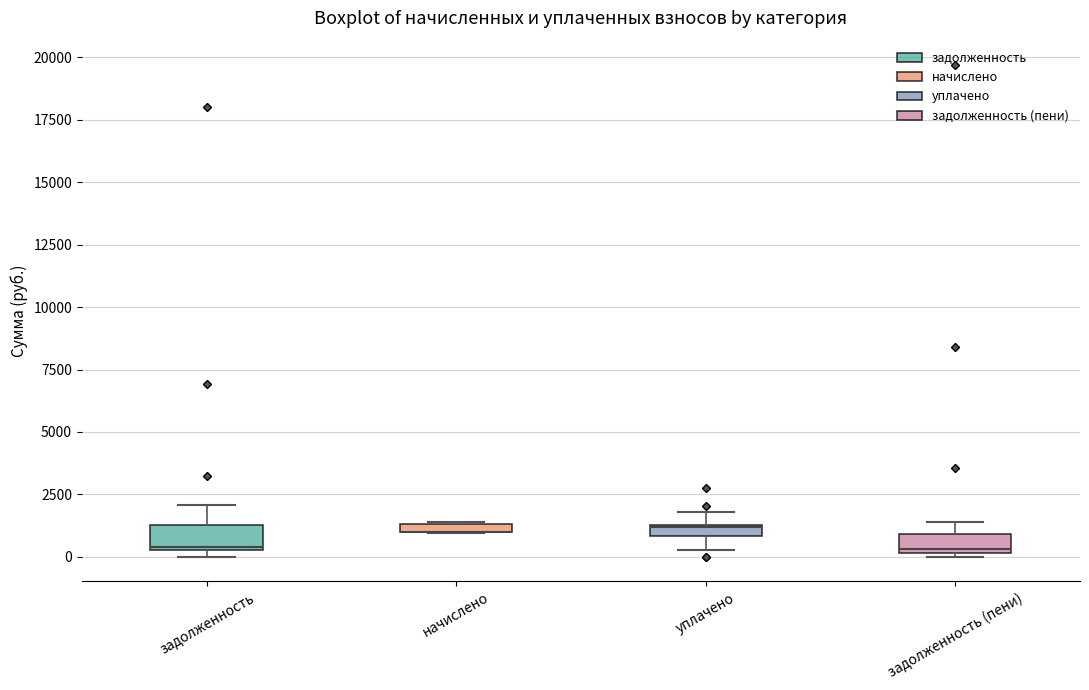

Where is the upper edge of the box for задолженность on the y-axis? The values are not printed on the chart, so give them approximately, as read against the axis.

1500